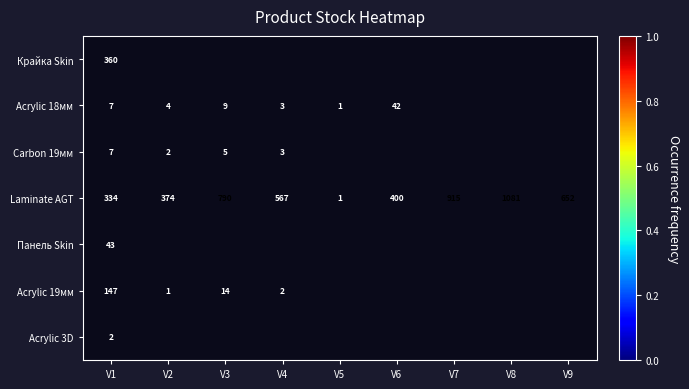

The Крайка Skin series shows 0.5 at V1. True or false?

False